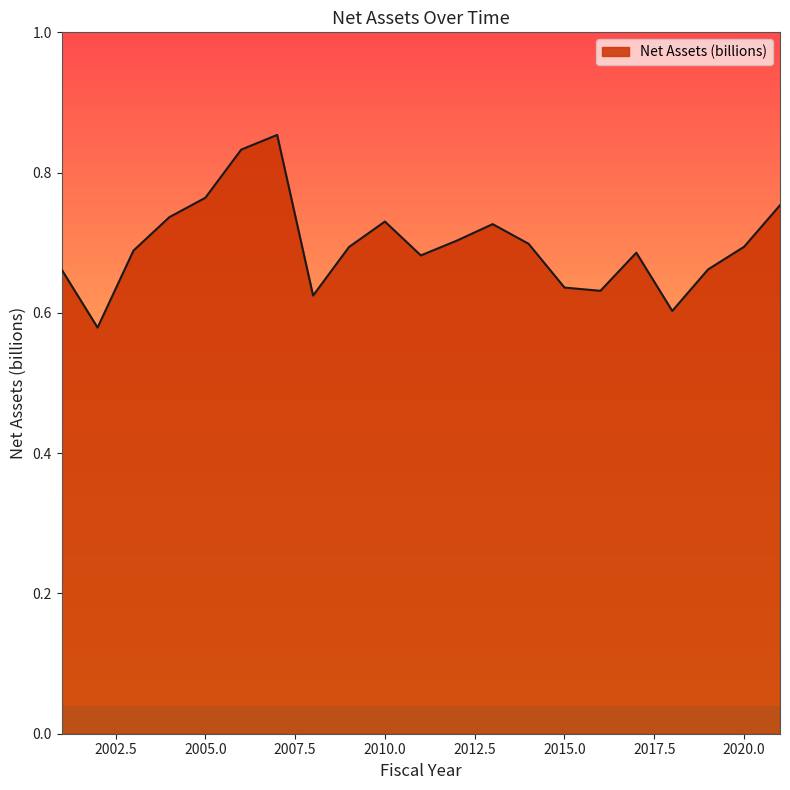

How many lines are shown in the chart?

1